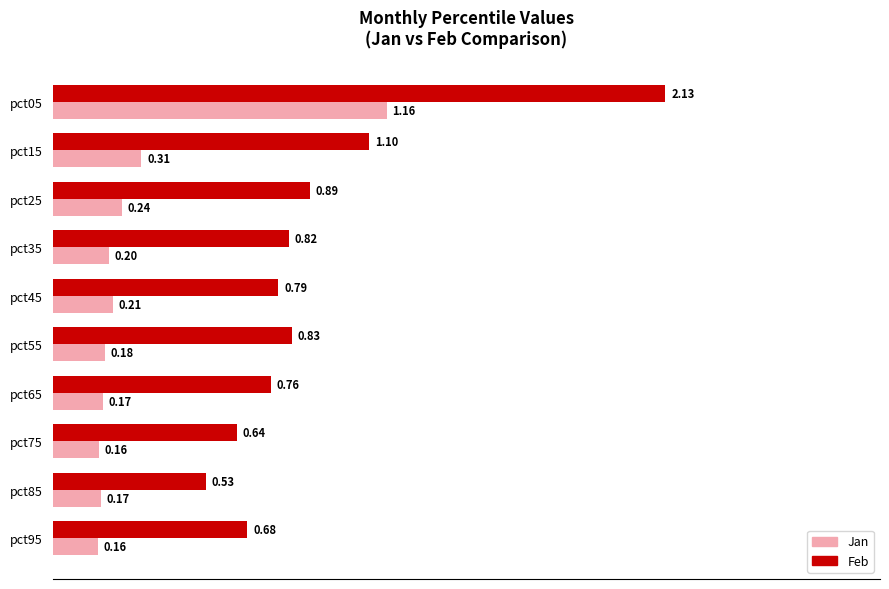

At which category is the sum across all series the highest?

pct05